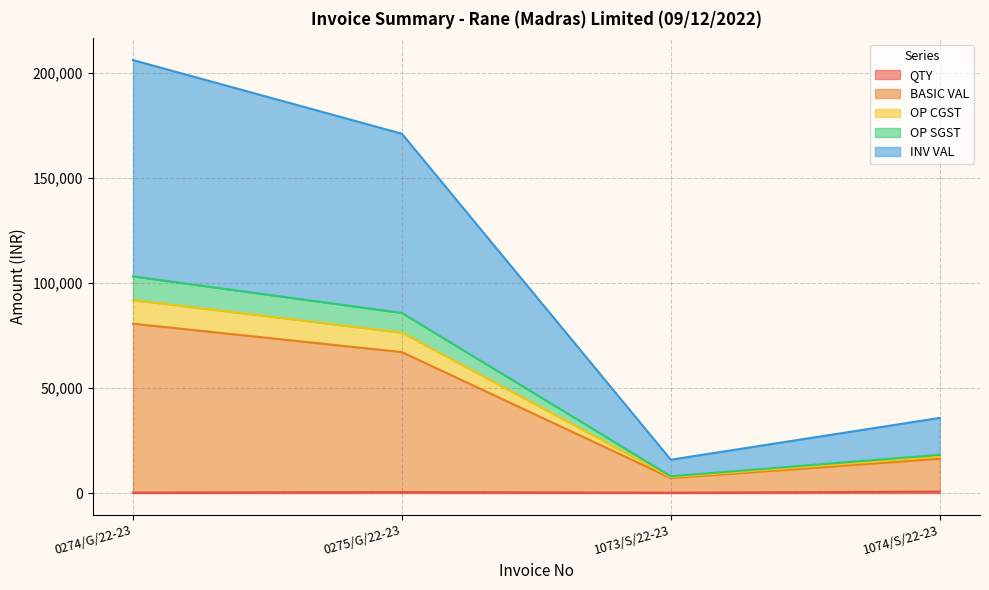

What is the value of the QTY point at the 4th from the left?

720.0